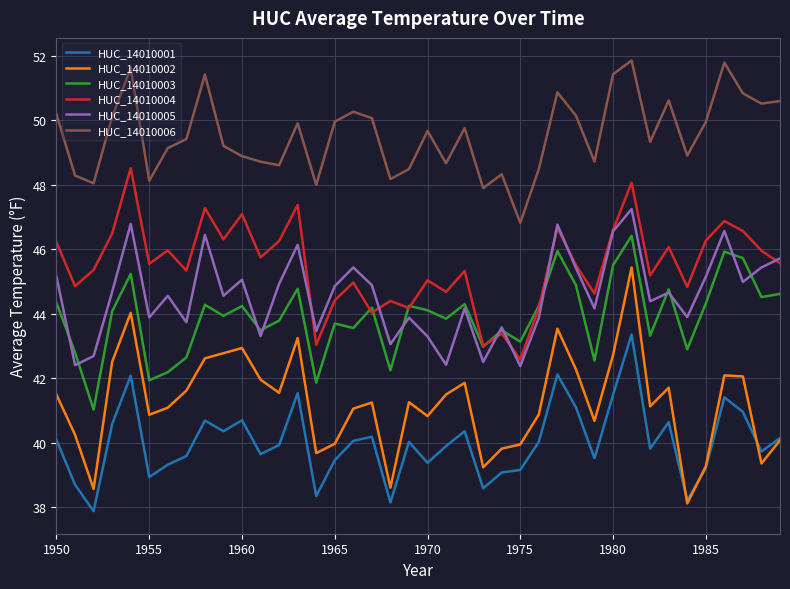

What is the minimum value for HUC_14010001?

37.9